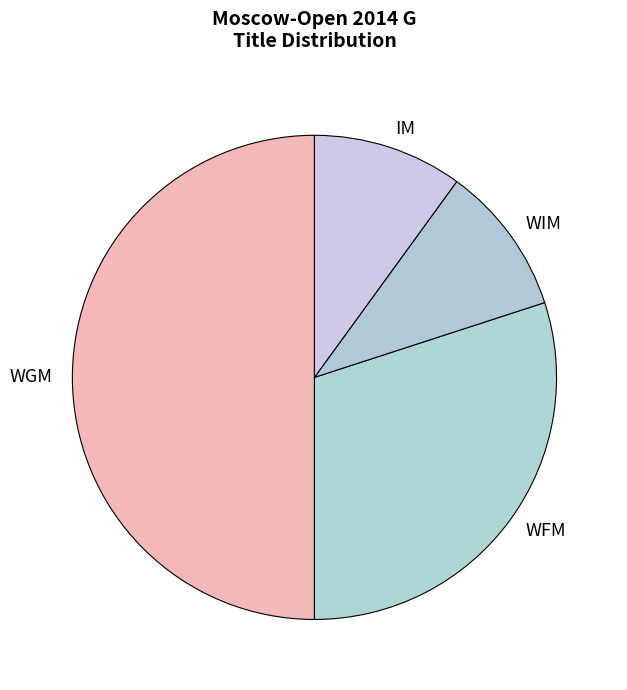

Do WGM and WIM together represent more than half of the pie?

Yes